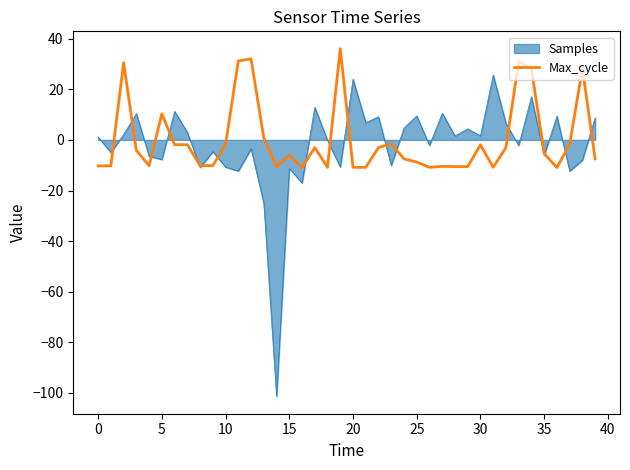

What is the lowest value of the Max_cycle series?

-10.9